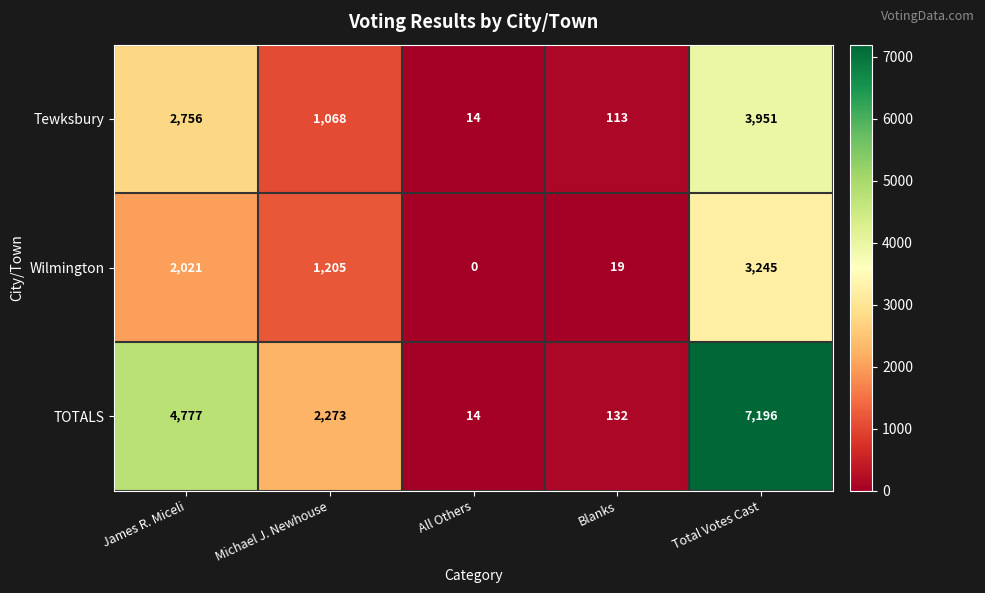

Count the number of categories in the chart.

5